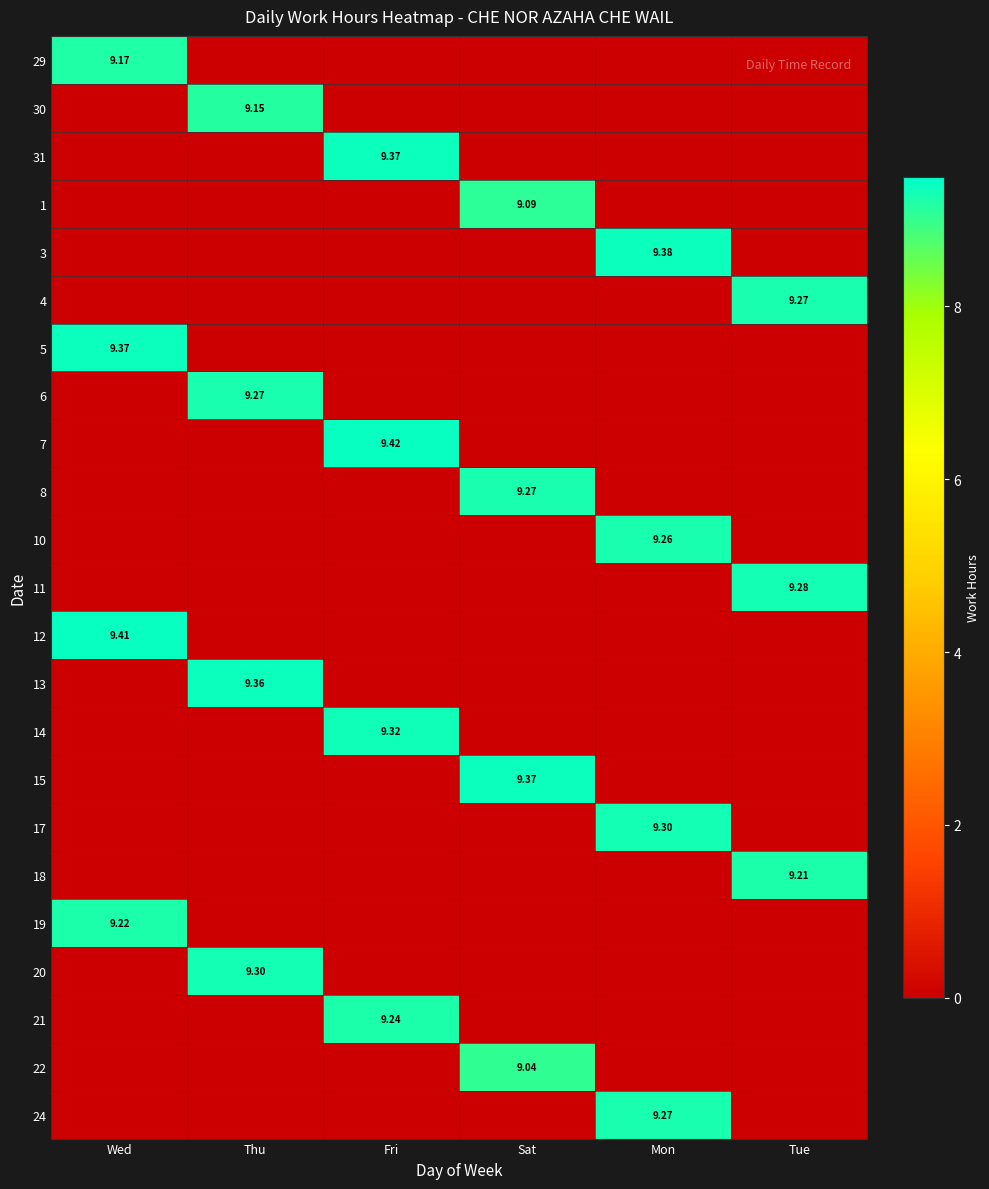

How many values in the 24 series exceed 0?

1